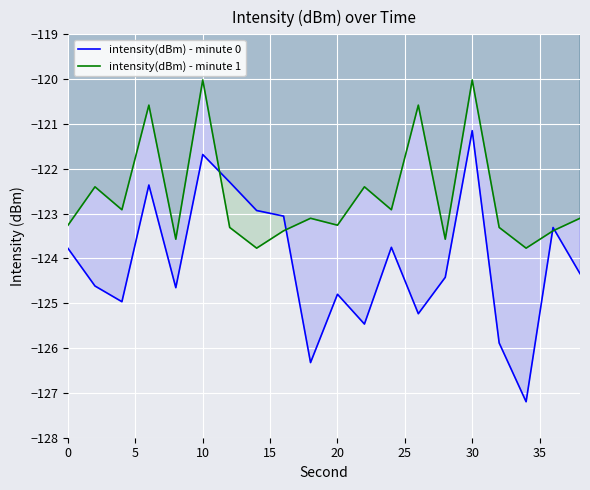

How many times do intensity(dBm) - minute 1 and intensity(dBm) - minute 0 cross each other?

4